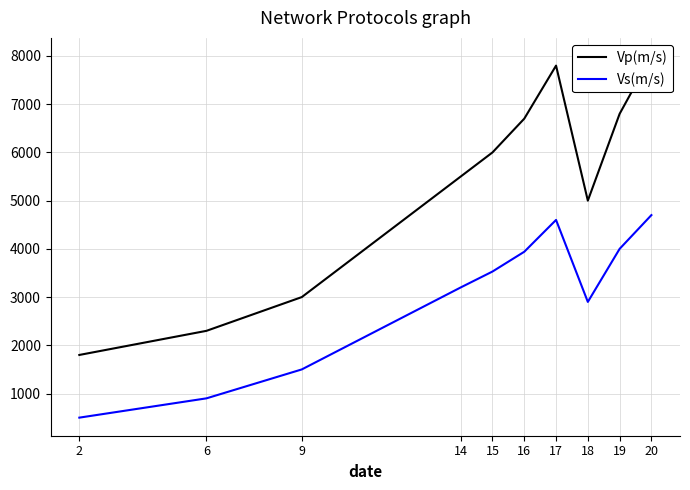

What is the spread (max minus min) of values at 20?

3300